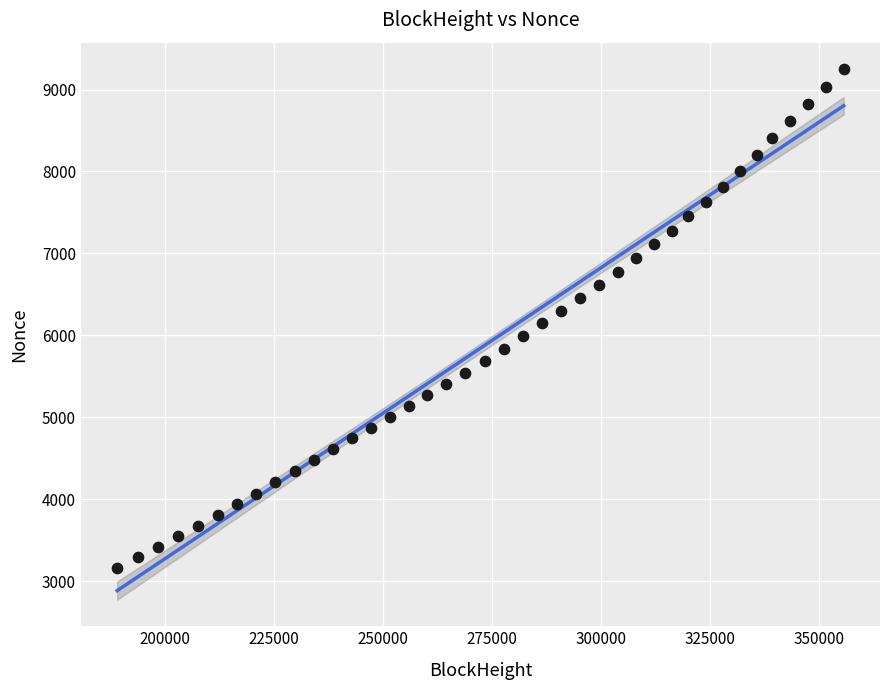

What is the range of X values (max minus min)?

166662